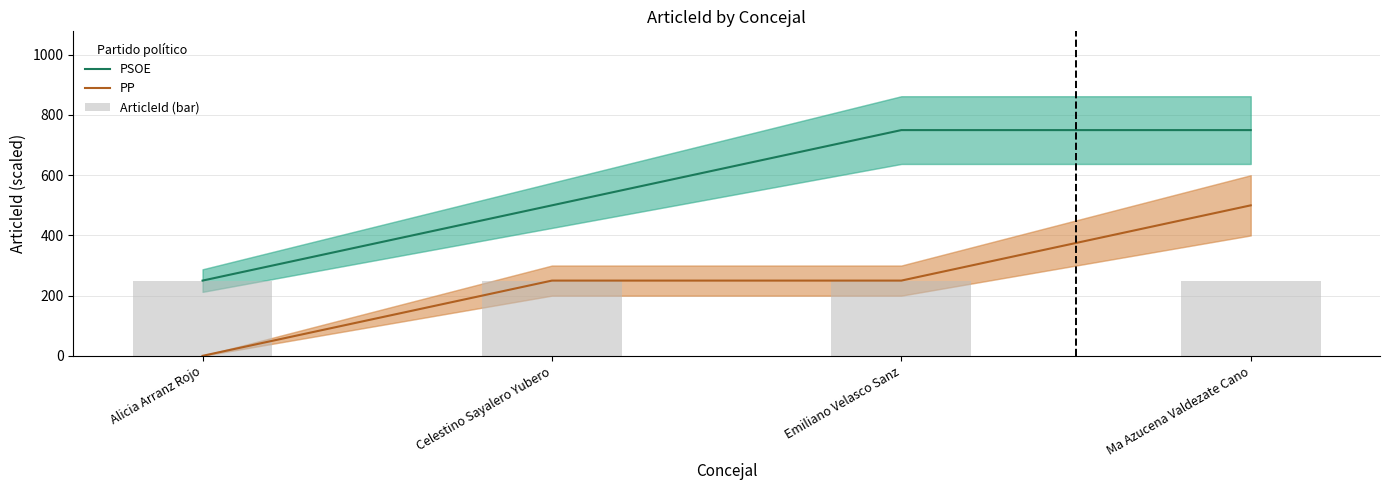

Reading left to right, extract all data points from this chart.

PSOE: 249.8	499.7	749.5	749.5
PP: 0.0	249.8	249.8	499.7
ArticleId (bar): 249.8	249.8	249.8	249.8